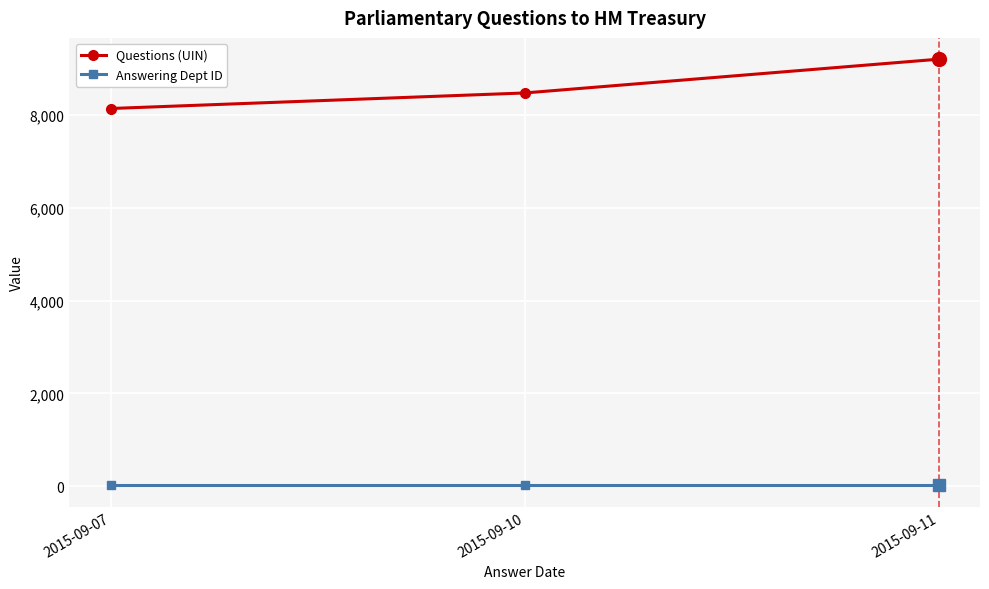

Reading left to right, transcribe all the data shown in this chart.

Questions (UIN): 8143.5	8478.8	9207.0
Answering Dept ID: 14.0	14.0	14.0